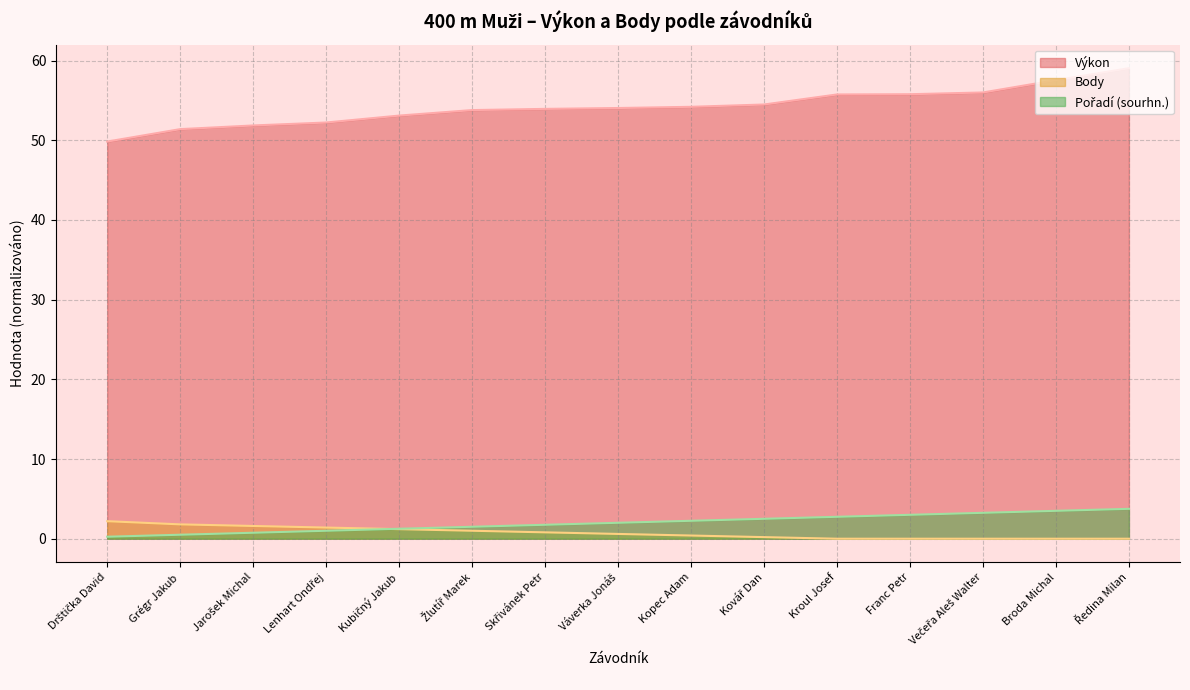

Does the chart display data point markers on the line(s)?

No